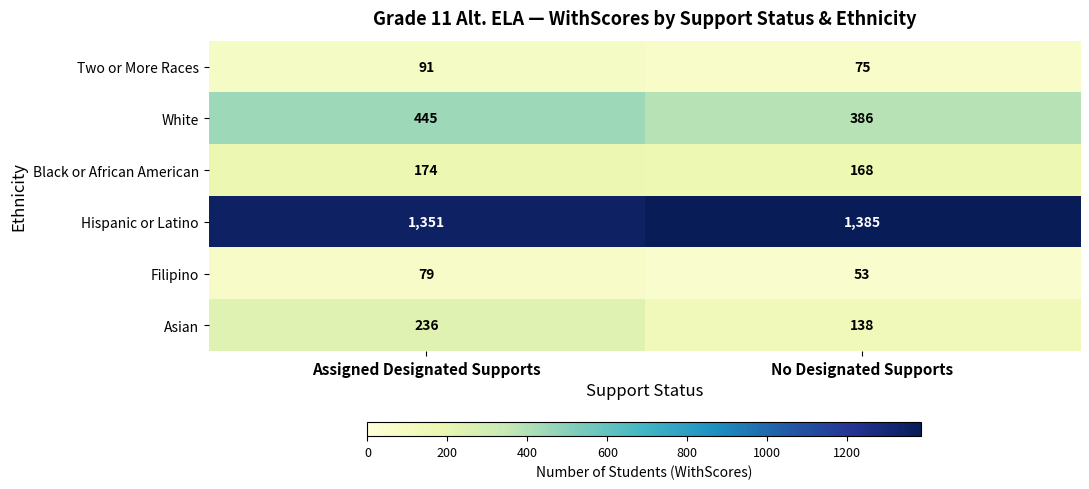

What is the sum of all Filipino values?

132